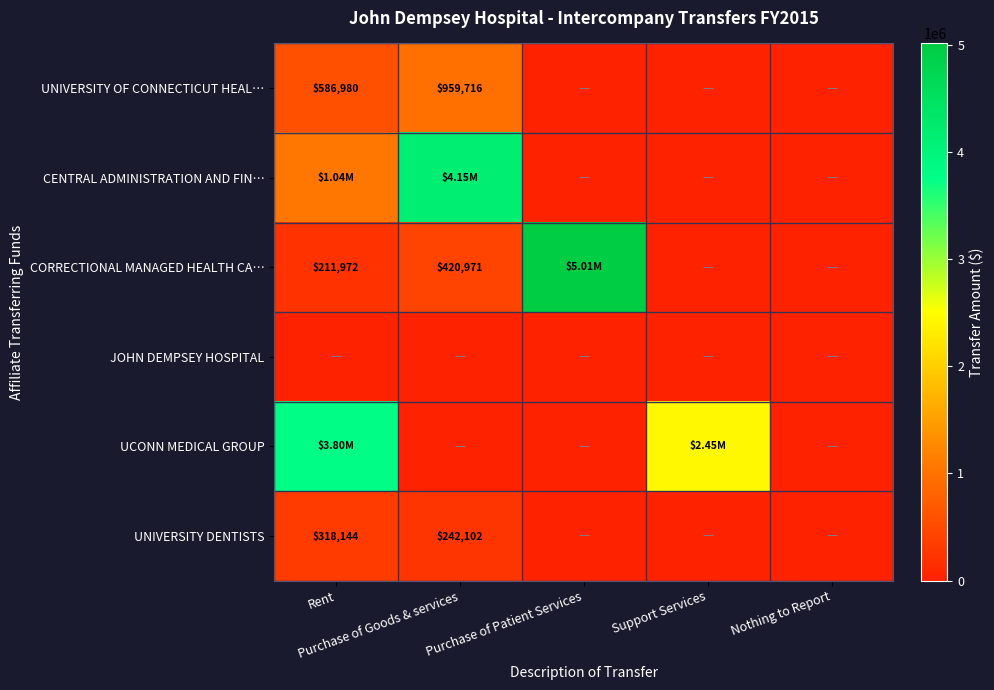

What is the average value of the UNIVERSITY DENTISTS series?

112049